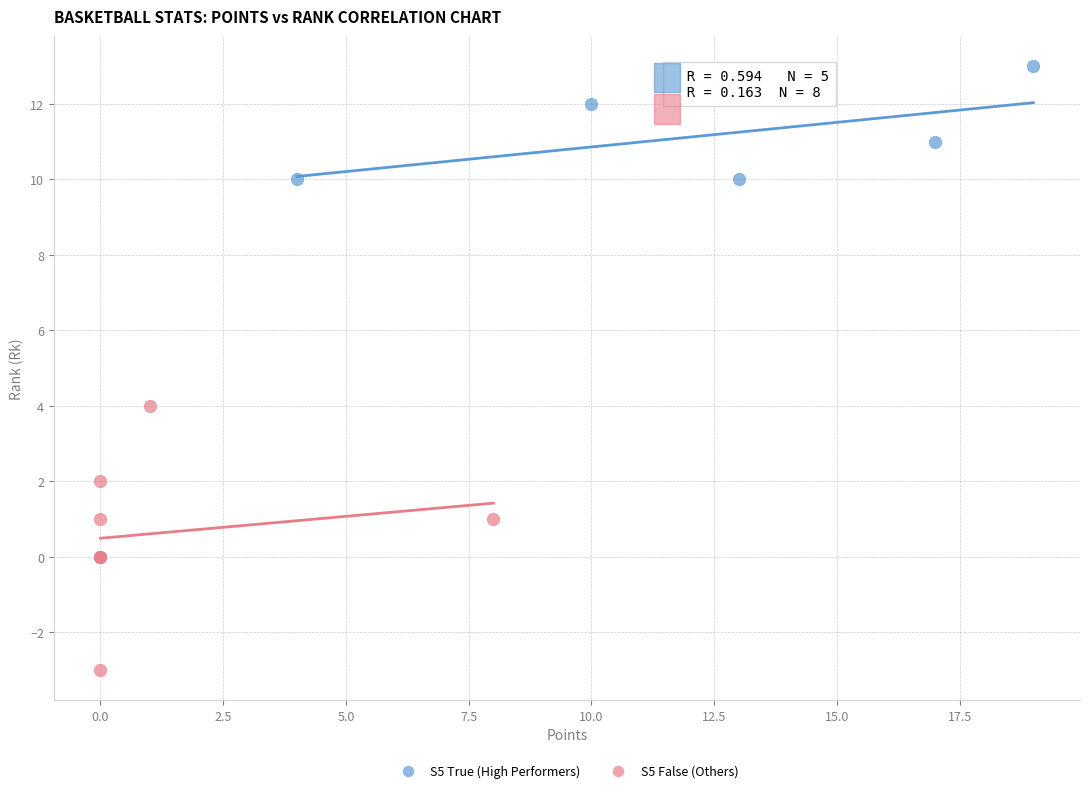

Which series has the largest Y range (max minus min)?

S5 False (Others)